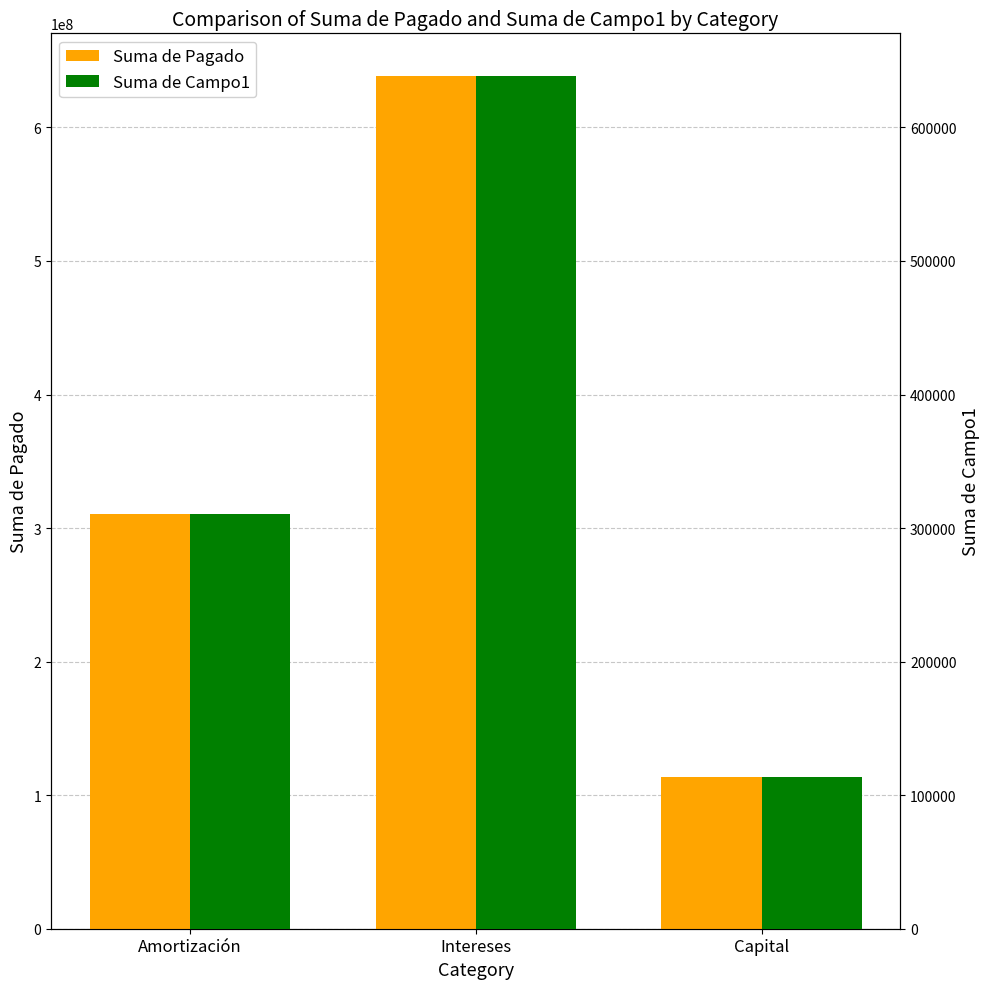

What are all the series names shown in the legend?

Suma de Pagado, Suma de Campo1